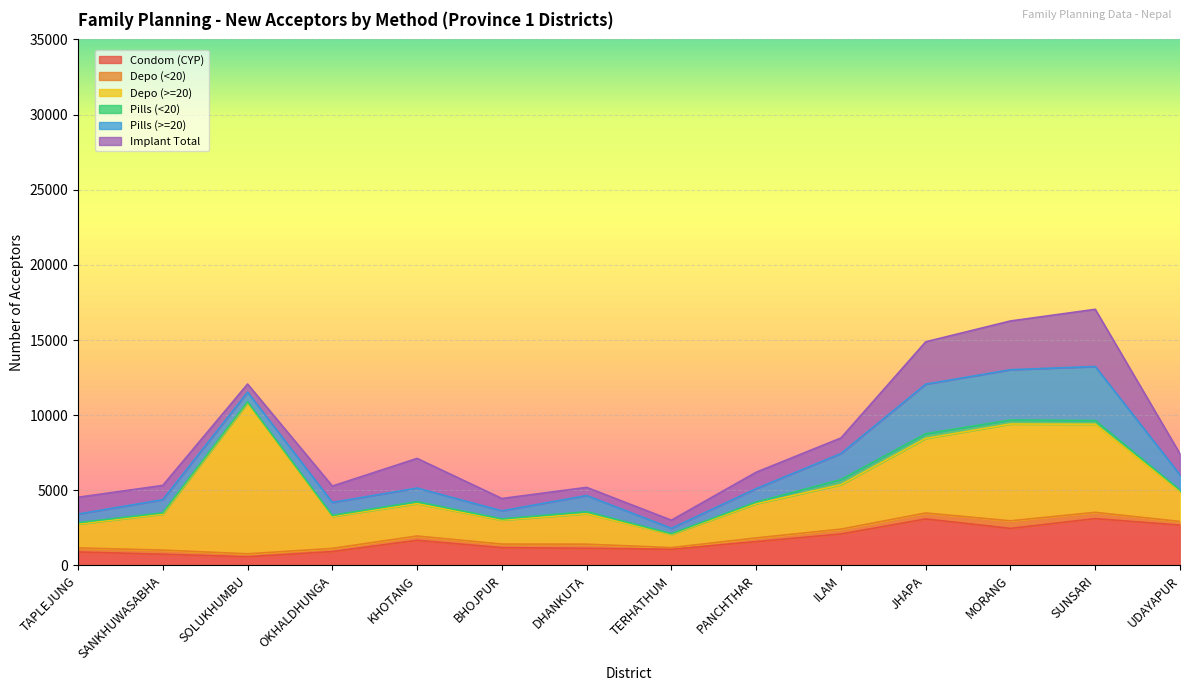

What is the label of the 4th point from the left?

OKHALDHUNGA